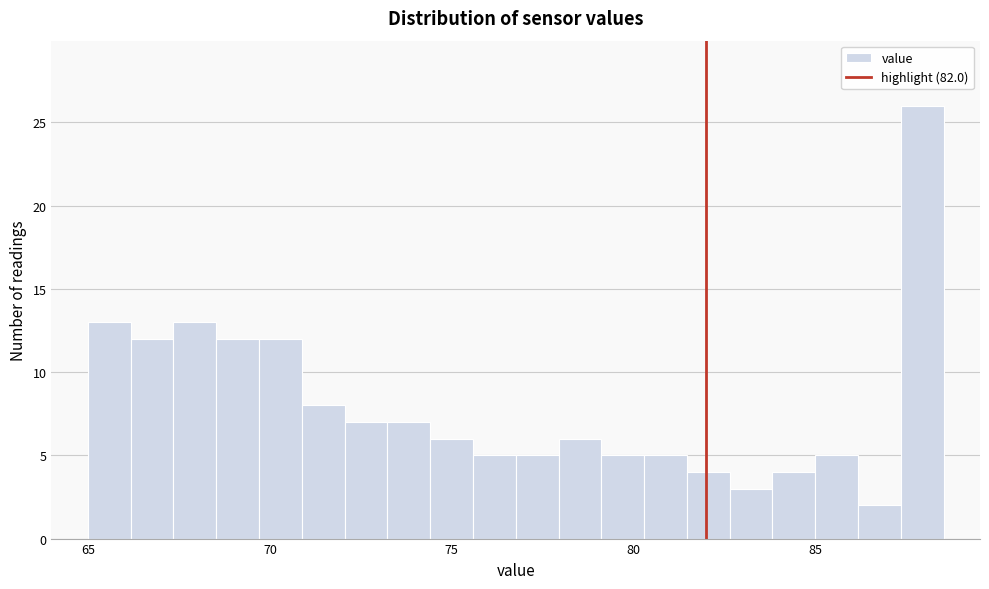

Read against the x-axis, roughly where is the centre of the tallest bar?

88.0